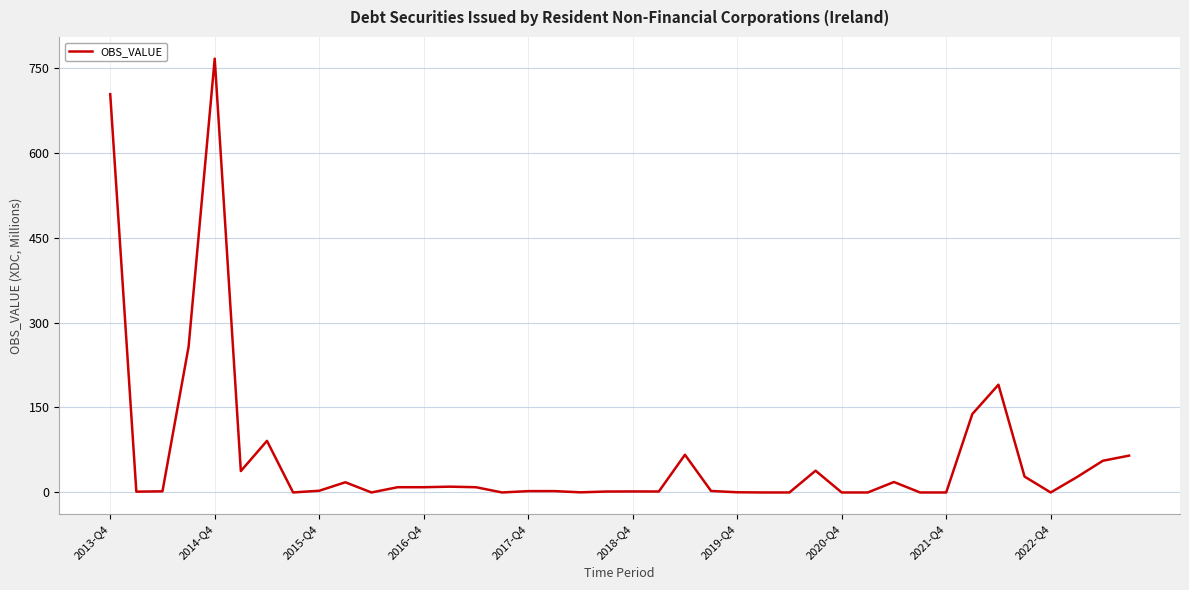

What is the maximum value shown in the chart?

765.8